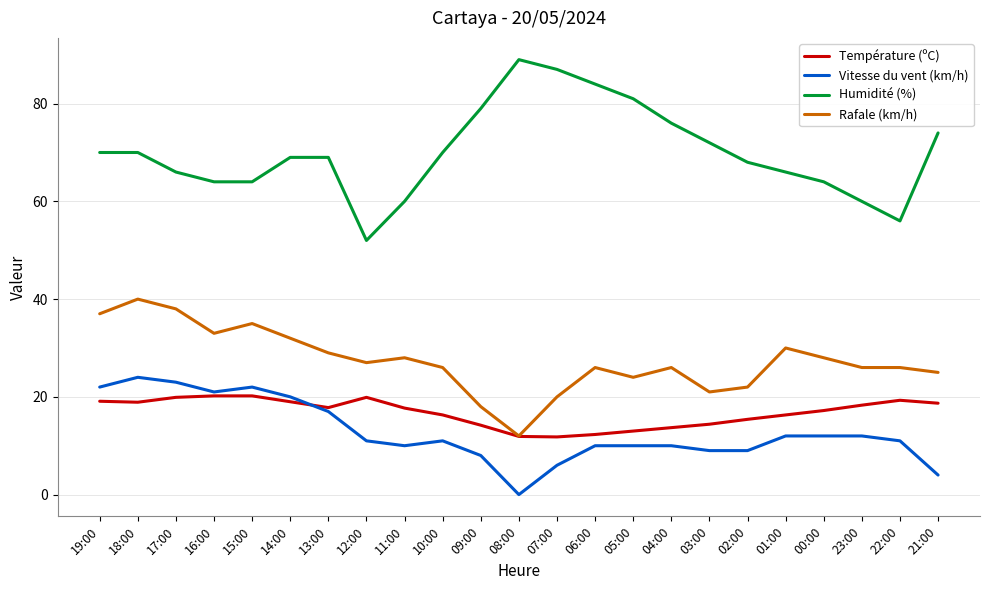

Between 14:00 and 22:00, which series saw the biggest shift?

Humidité (%)